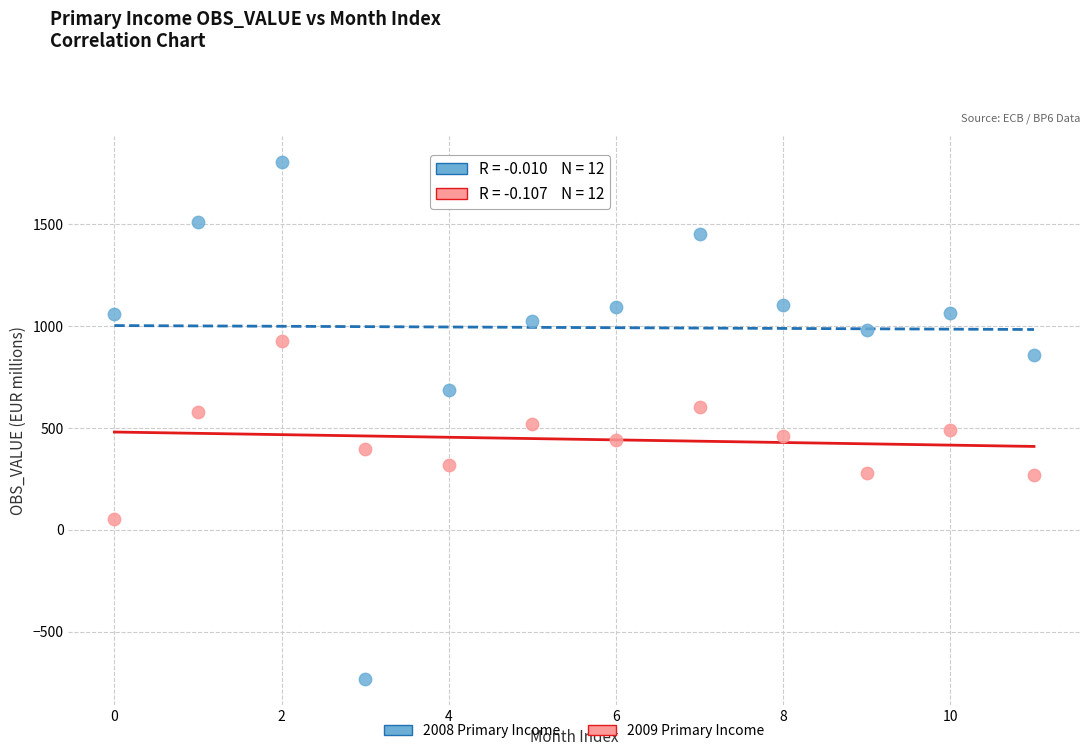

Which series reaches the minimum Y coordinate?

2008 Primary Income